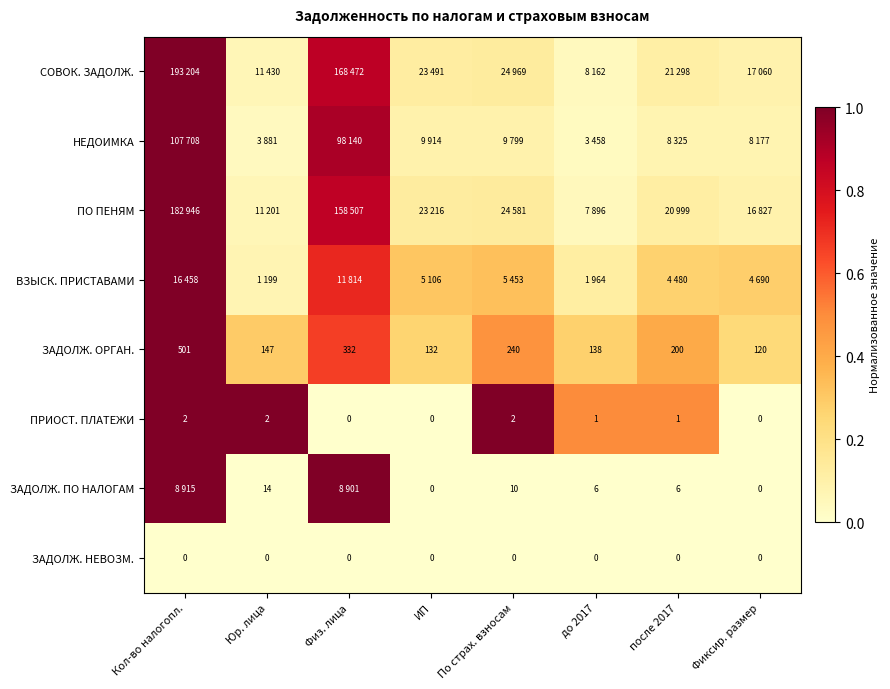

True or false: ПРИОСТ. ПЛАТЕЖИ has a value of 0.5 at после 2017.

True